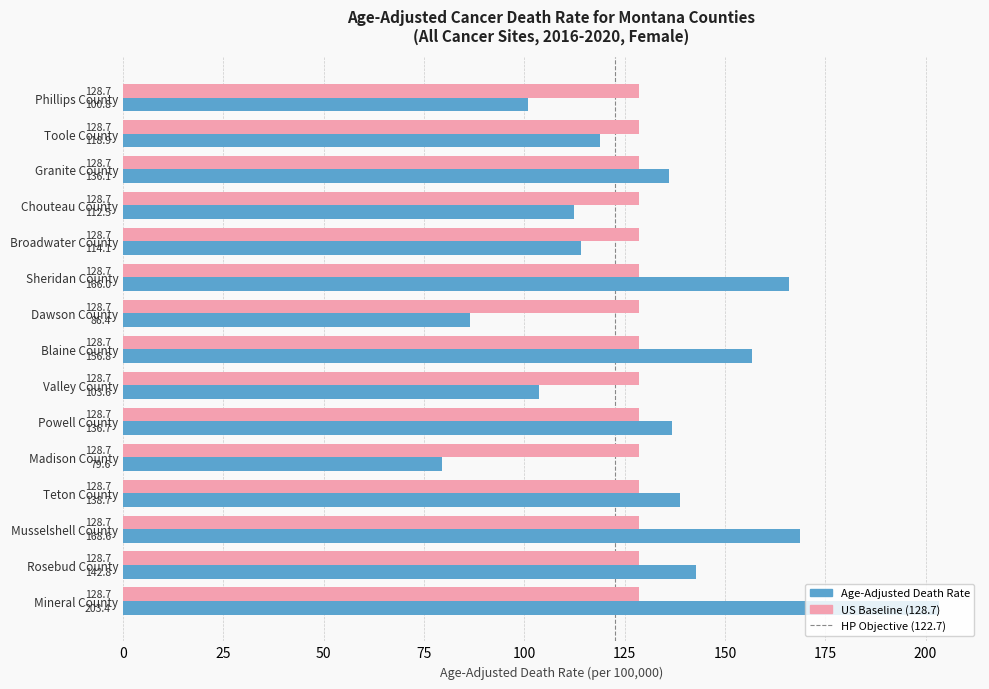

Which category has the lowest value in the Age-Adjusted Death Rate series?

Madison County